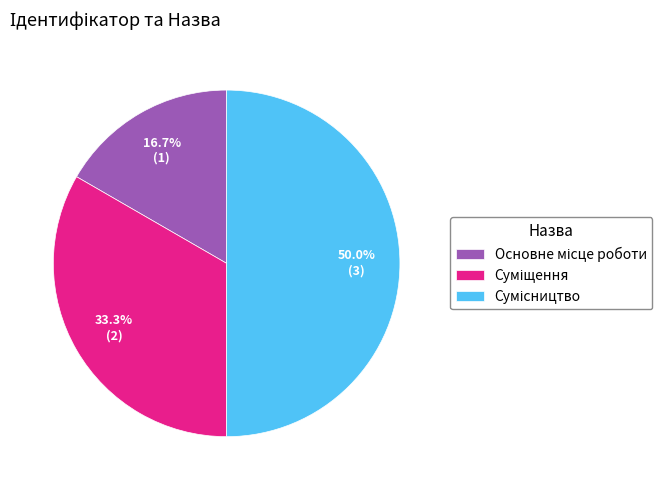

Count the number of slices in the pie.

3